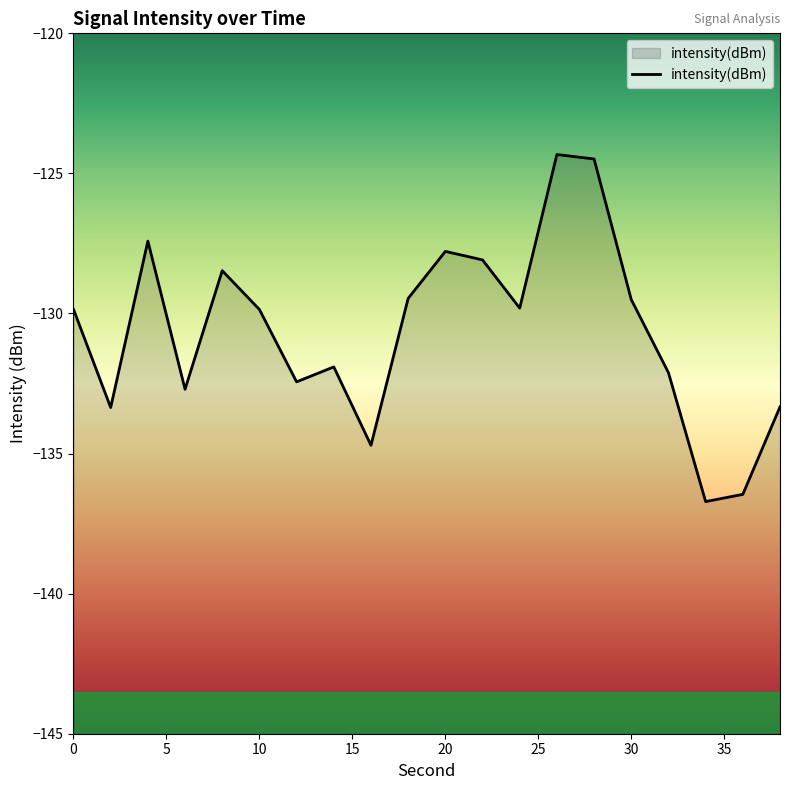

Does the chart have visible grid lines?

No